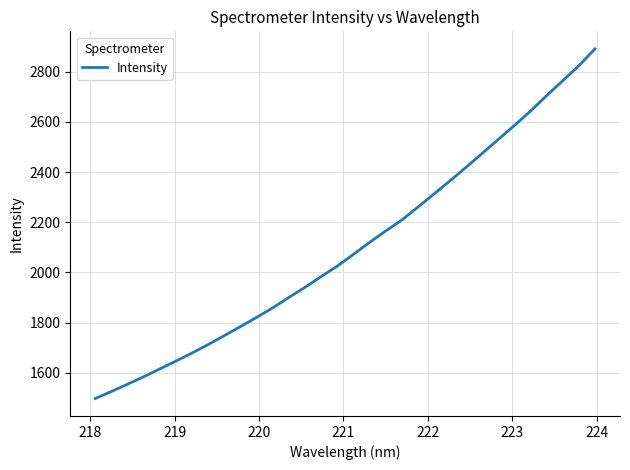

What is the difference between the maximum and minimum values?

1393.6